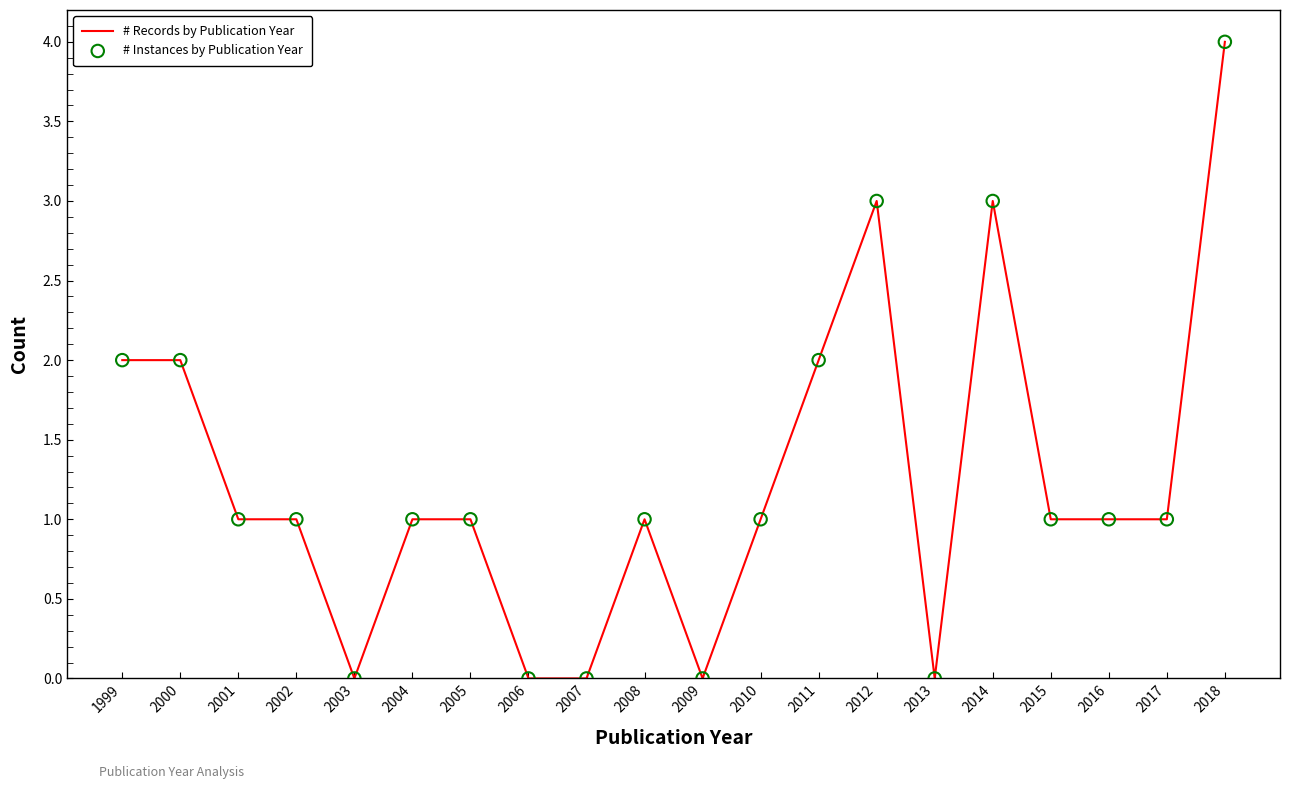

At which category is the sum across all series the highest?

2018